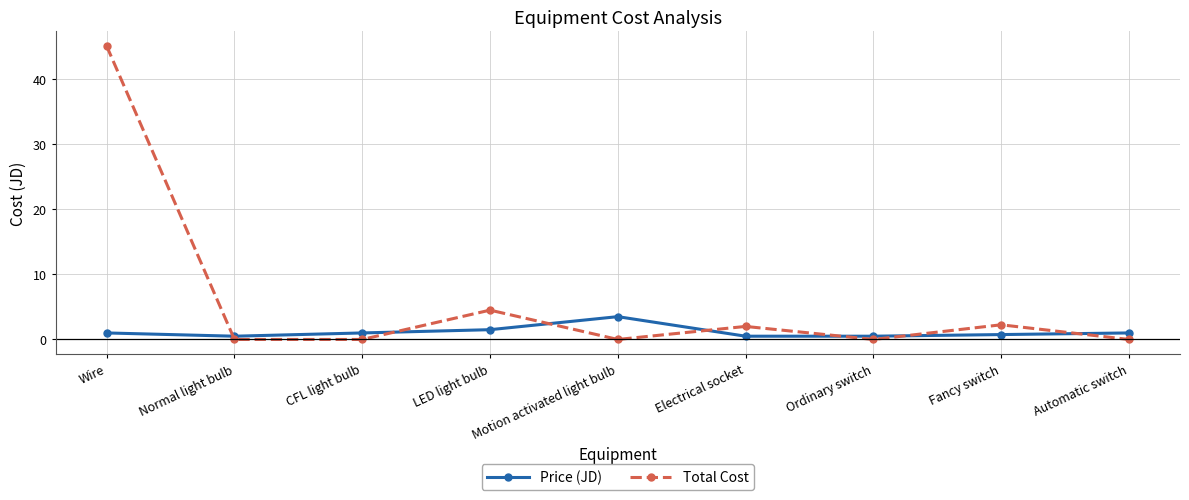

Which series has the largest total across all categories?

Total Cost